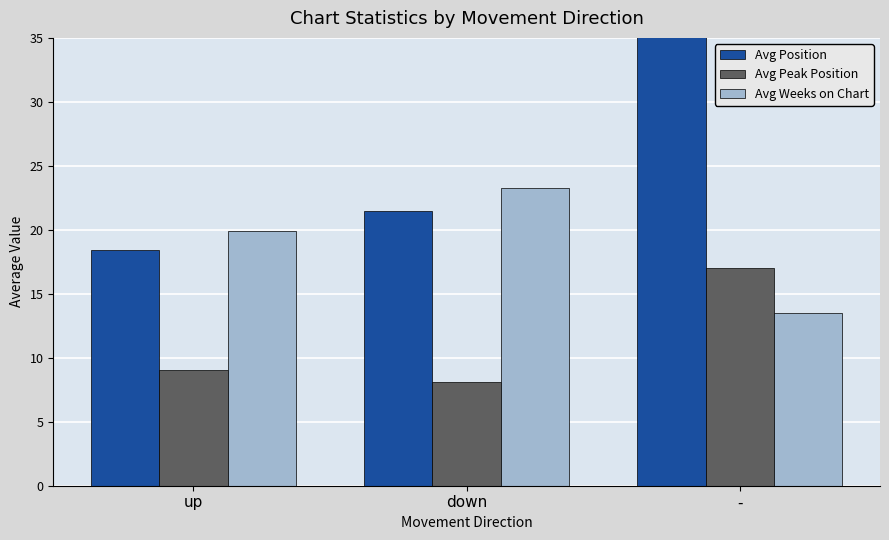

Which series has the widest spread of values?

Avg Position